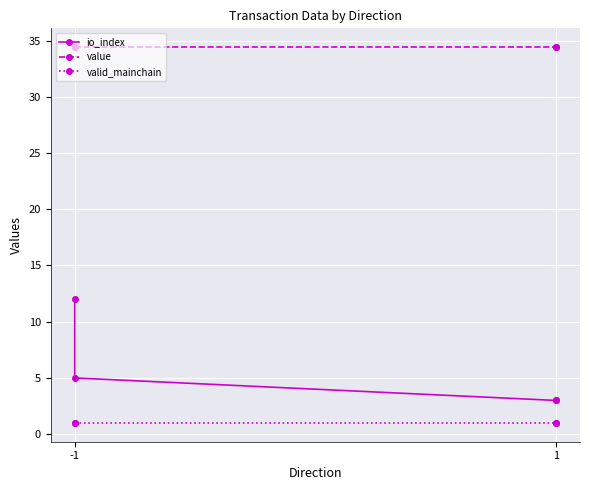

Does the chart display data point markers on the line(s)?

Yes